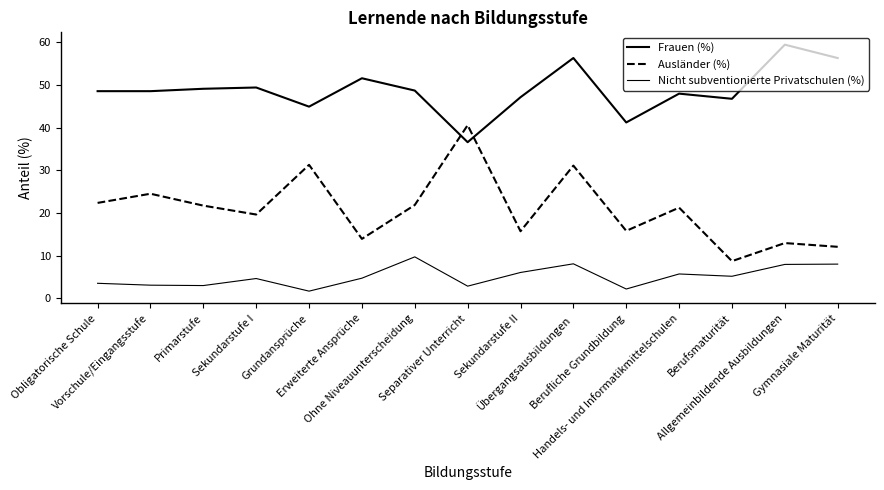

What is the difference between the highest and lowest values at Berufliche Grundbildung?

39.1